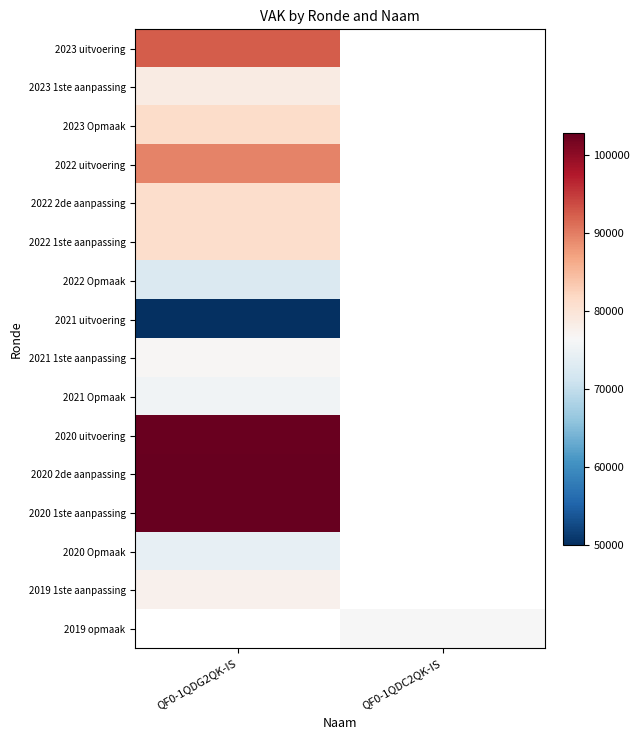

List the series in order of their peak value, lowest first.

2021 uitvoering, 2022 Opmaak, 2020 Opmaak, 2021 Opmaak, 2021 1ste aanpassing, 2019 1ste aanpassing, 2023 1ste aanpassing, 2022 2de aanpassing, 2022 1ste aanpassing, 2023 Opmaak, 2022 uitvoering, 2023 uitvoering, 2020 uitvoering, 2020 2de aanpassing, 2020 1ste aanpassing, 2019 opmaak